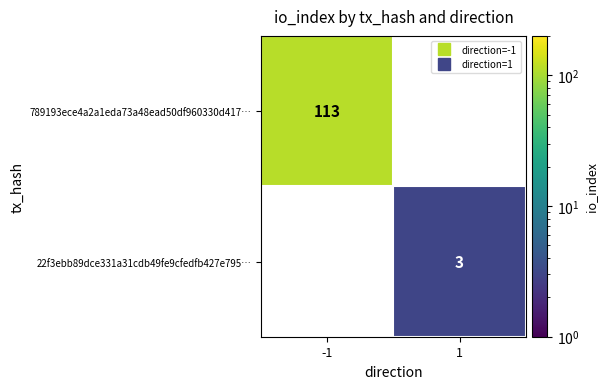

Rank the series by their average value, from highest to lowest.

789193ece4a2a1eda73a48ead50df960330d417…, 22f3ebb89dce331a31cdb49fe9cfedfb427e795…